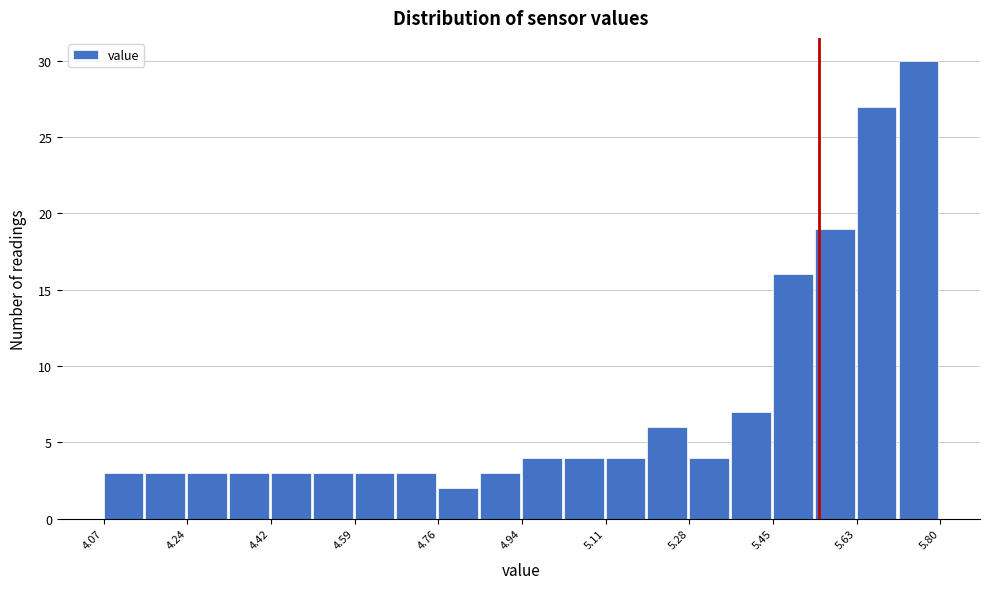

Reading left to right, list every bar in this chart as the range it spans on the x-axis followed by its height. Neither the bar edges nor the heights are printed on the chart, so give them approximately, as read against the axes.

4.08 to 4.16: 3
4.16 to 4.24: 3
4.24 to 4.32: 3
4.32 to 4.42: 3
4.42 to 4.50: 3
4.50 to 4.58: 3
4.58 to 4.68: 3
4.68 to 4.76: 3
4.76 to 4.84: 2
4.84 to 4.94: 3
4.94 to 5.02: 4
5.02 to 5.10: 4
5.10 to 5.20: 4
5.20 to 5.28: 6
5.28 to 5.36: 4
5.36 to 5.46: 7
5.46 to 5.54: 16
5.54 to 5.62: 19
5.62 to 5.72: 27
5.72 to 5.80: 30